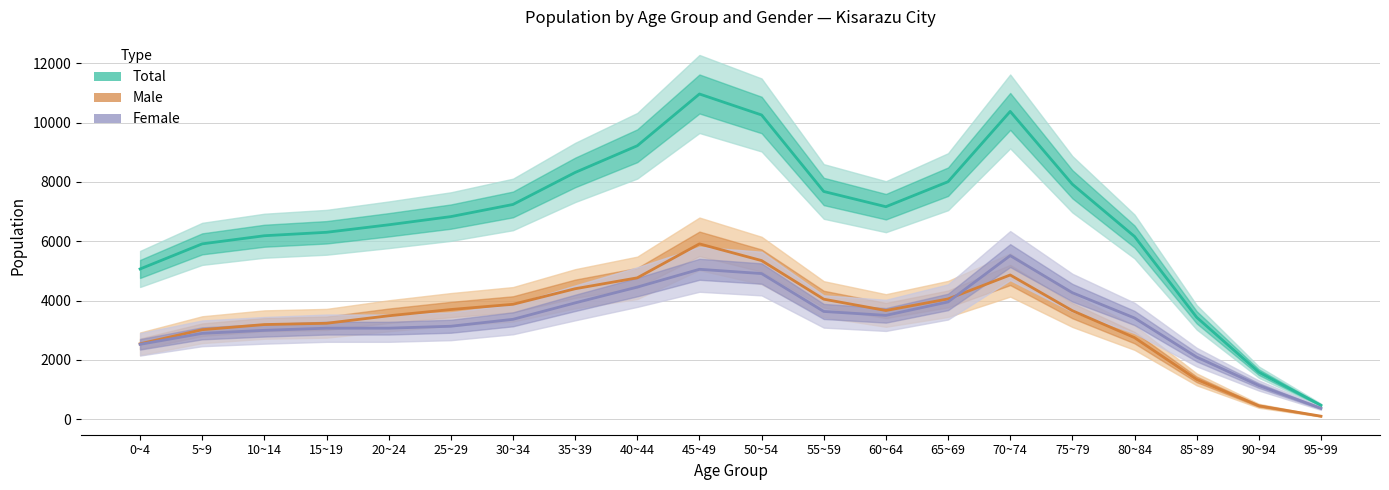

What is the lowest value of the Male series?

100